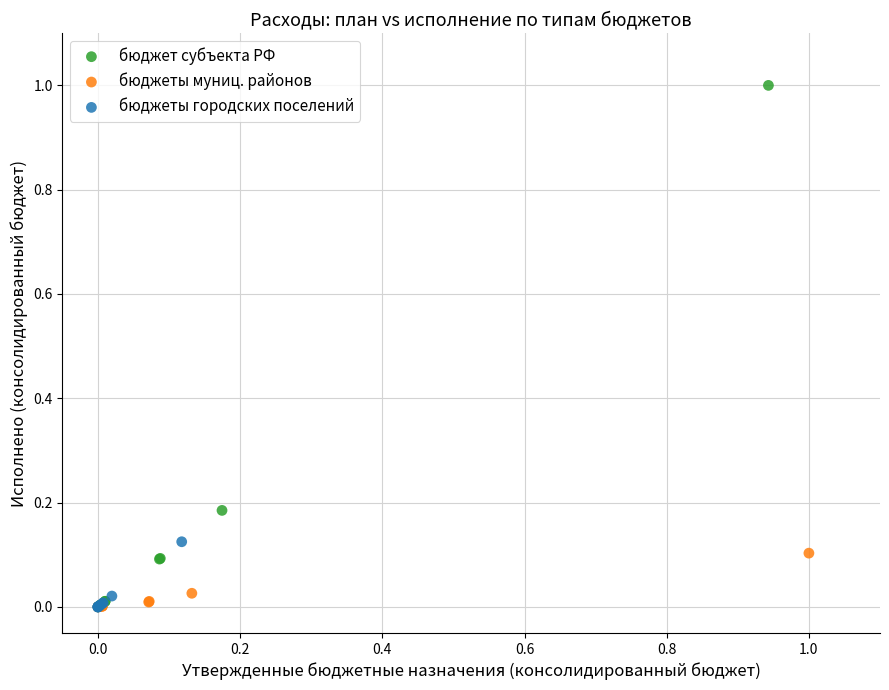

Which series reaches the maximum Y coordinate?

бюджет субъекта РФ